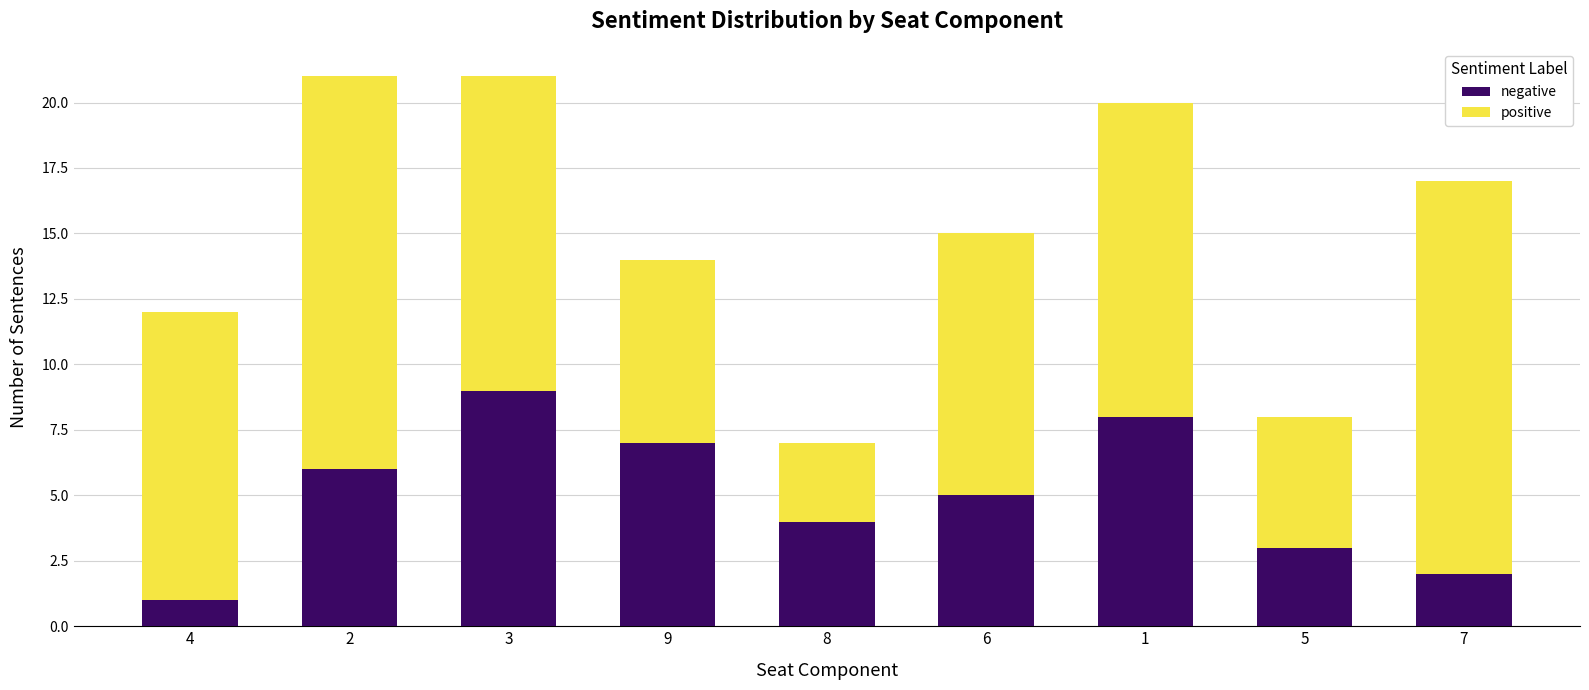

Which category has the lowest value in the negative series?

4